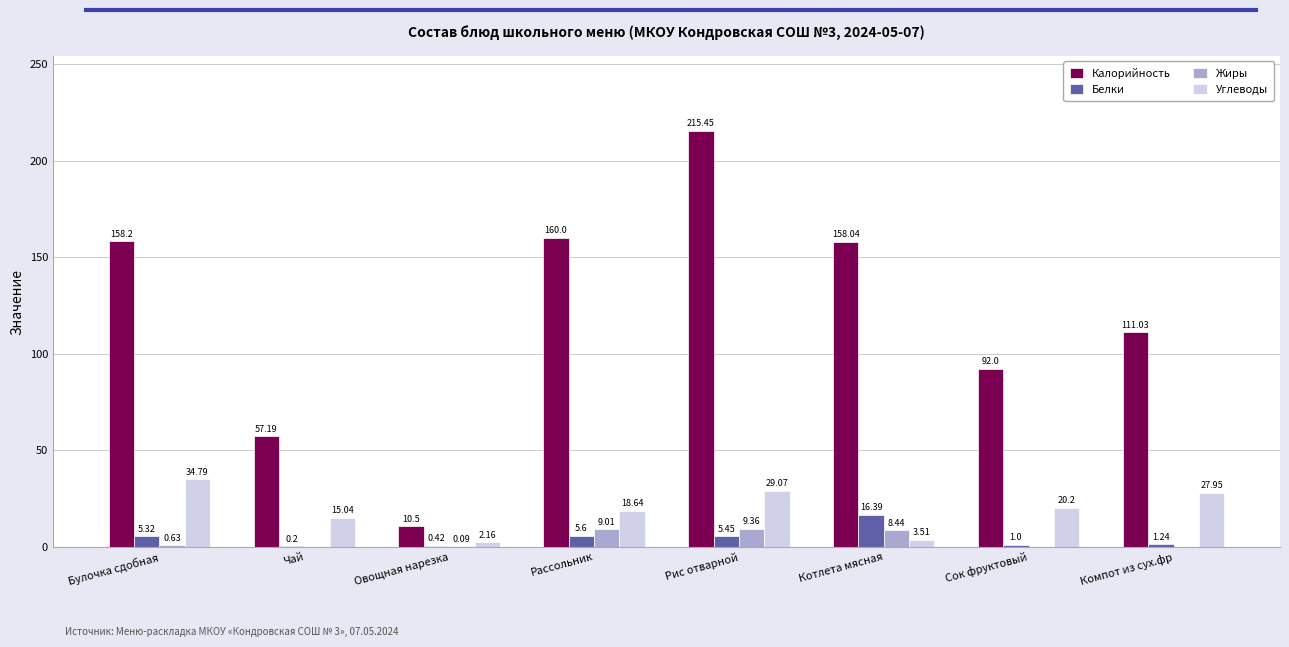

Which series has the largest total across all categories?

Калорийность